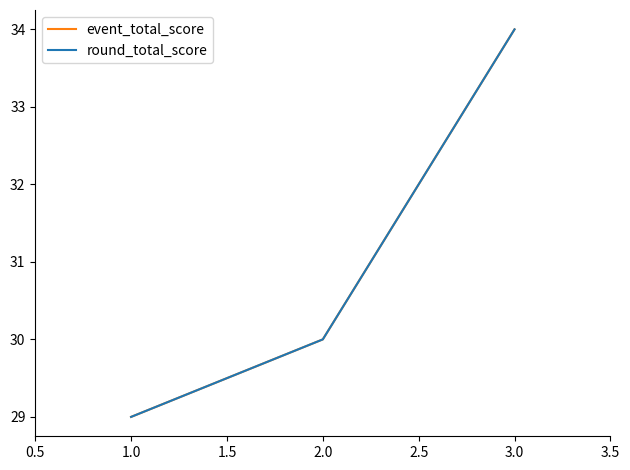

Which series has the largest total across all categories?

event_total_score